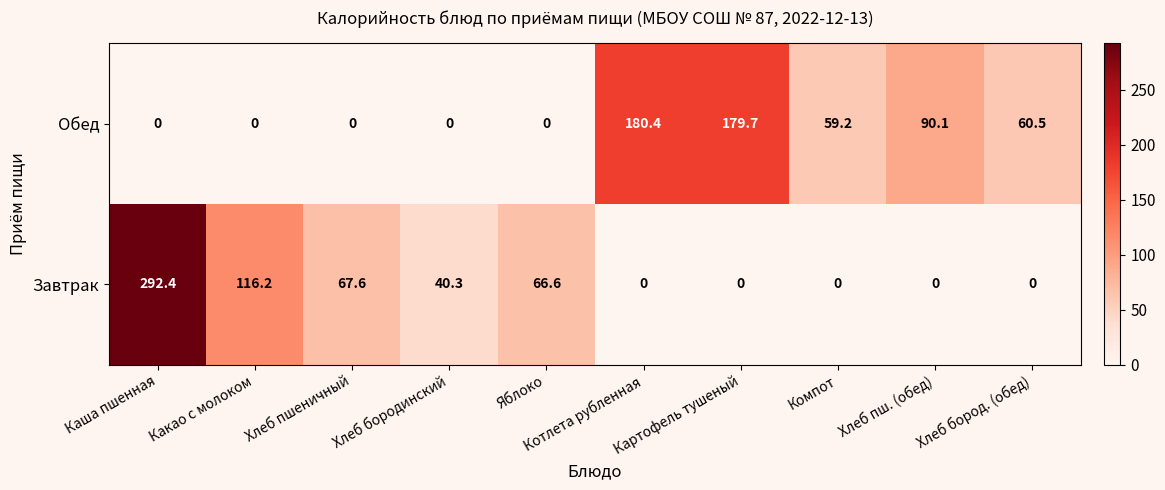

Which series has the widest spread of values?

Завтрак